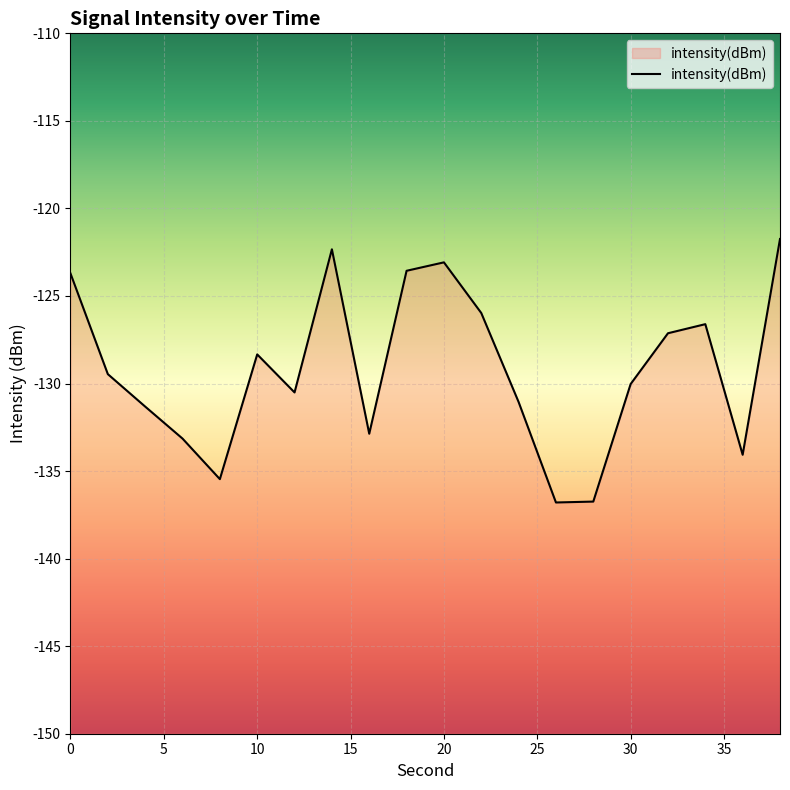

What is the average value?

-129.2